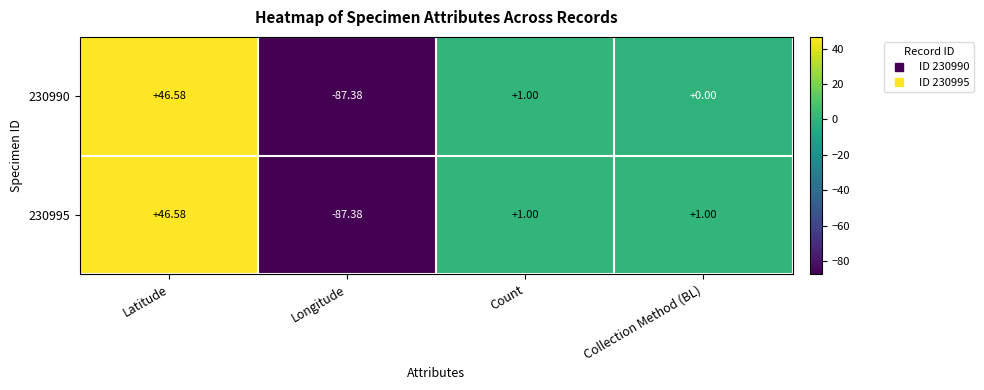

At which label does 230995 first exceed 1?

Latitude